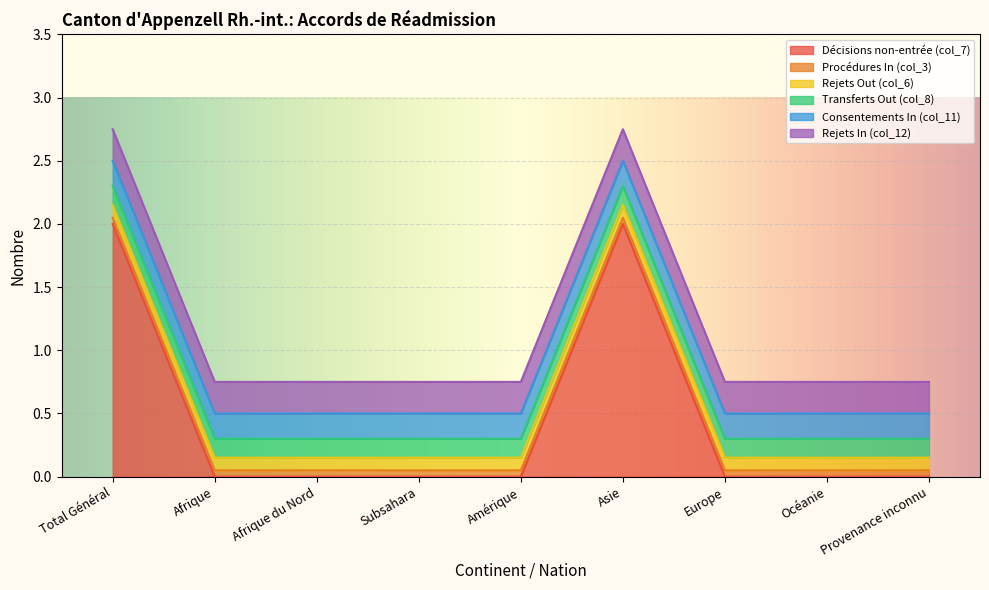

Which series has the largest range (max minus min)?

Décisions non-entrée (col_7)